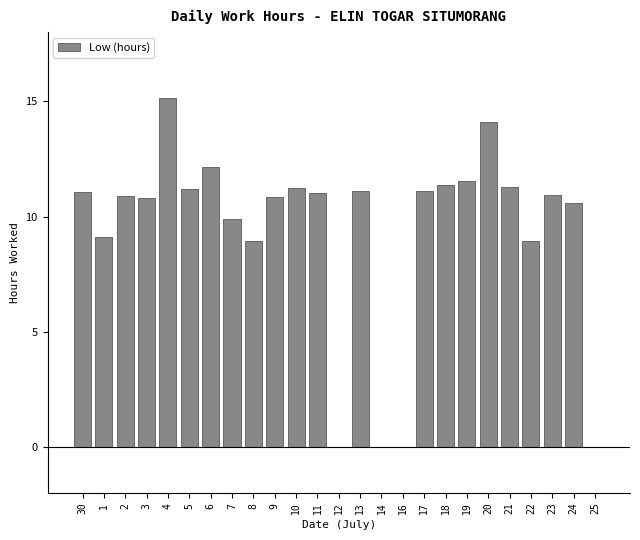

True or false: the data shows 16.8 at 23.

False